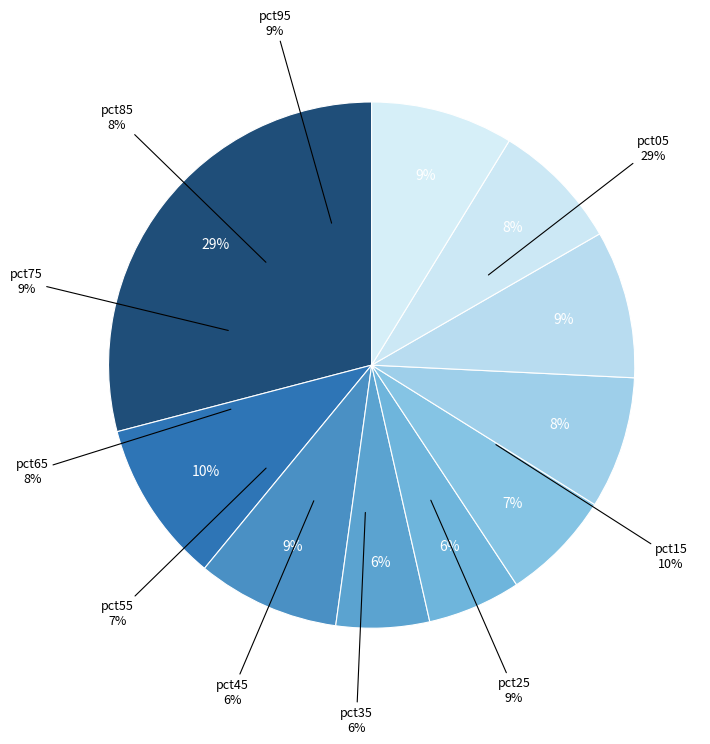

What is the change in value from pct85 to pct95?

+0.1